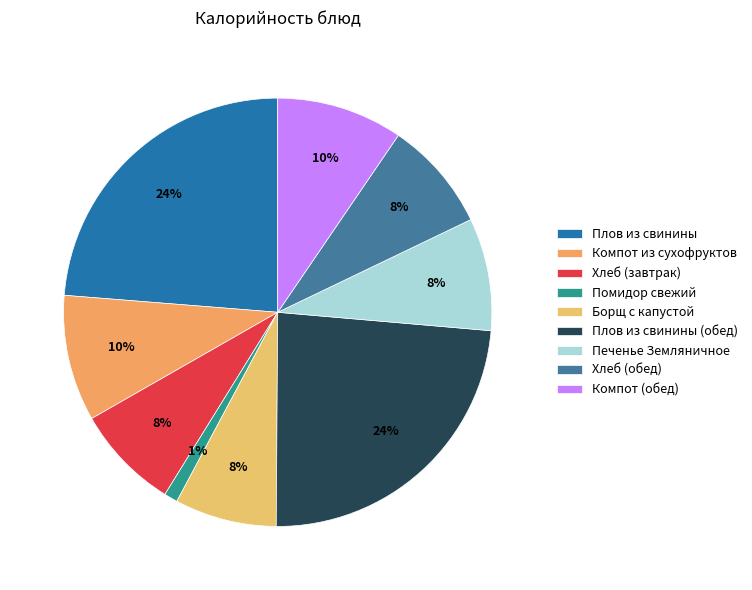

Do Компот (обед) and Хлеб (завтрак) together represent more than half of the pie?

No